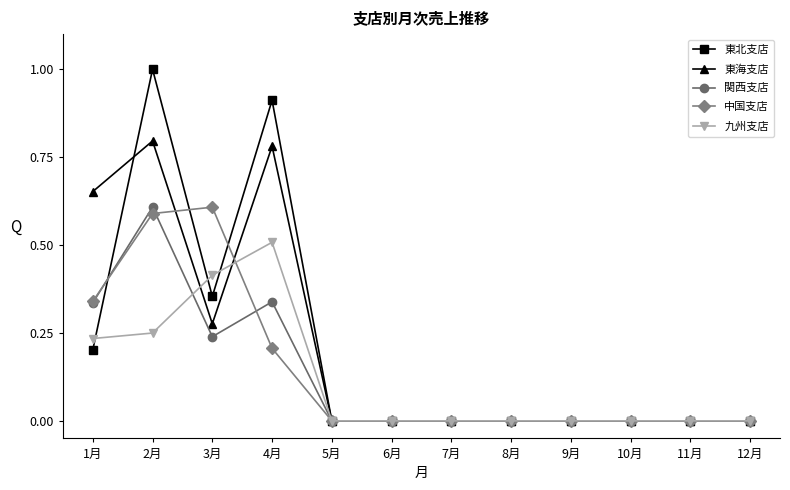

What is the highest value of the 九州支店 series?

0.5